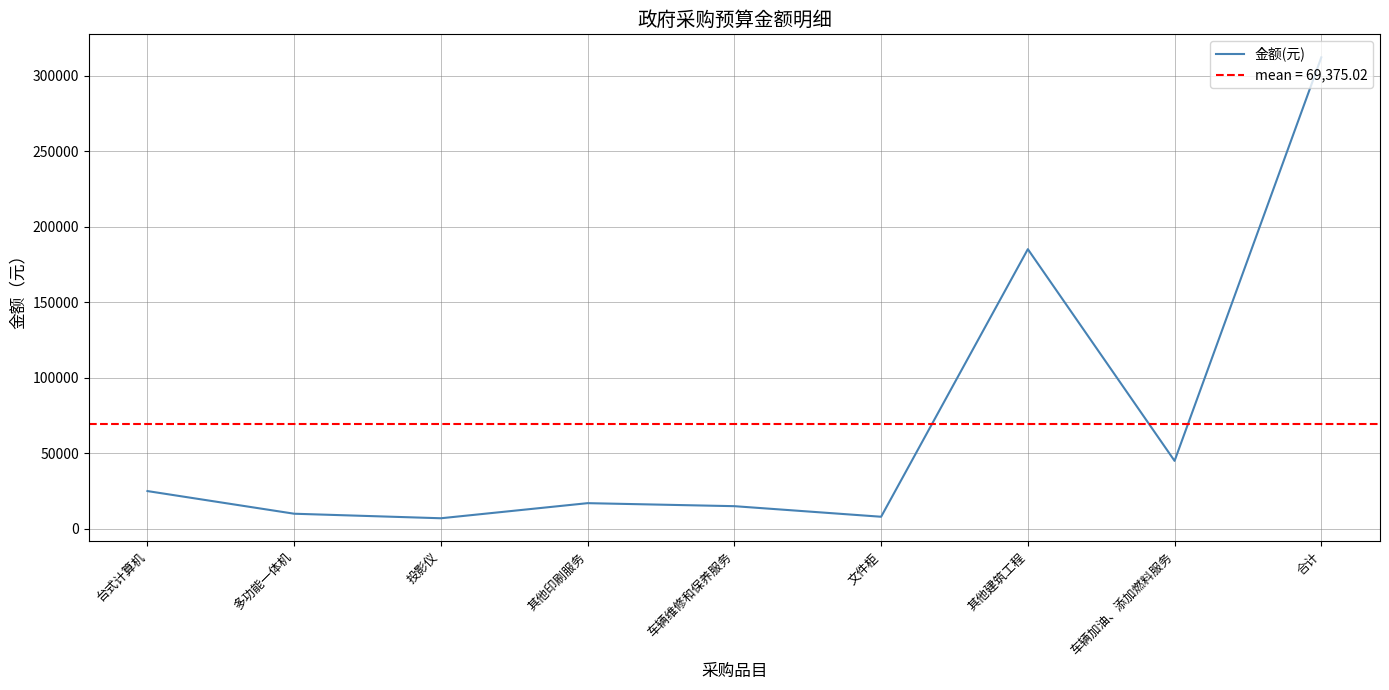

Where is the first local maximum?

其他印刷服务